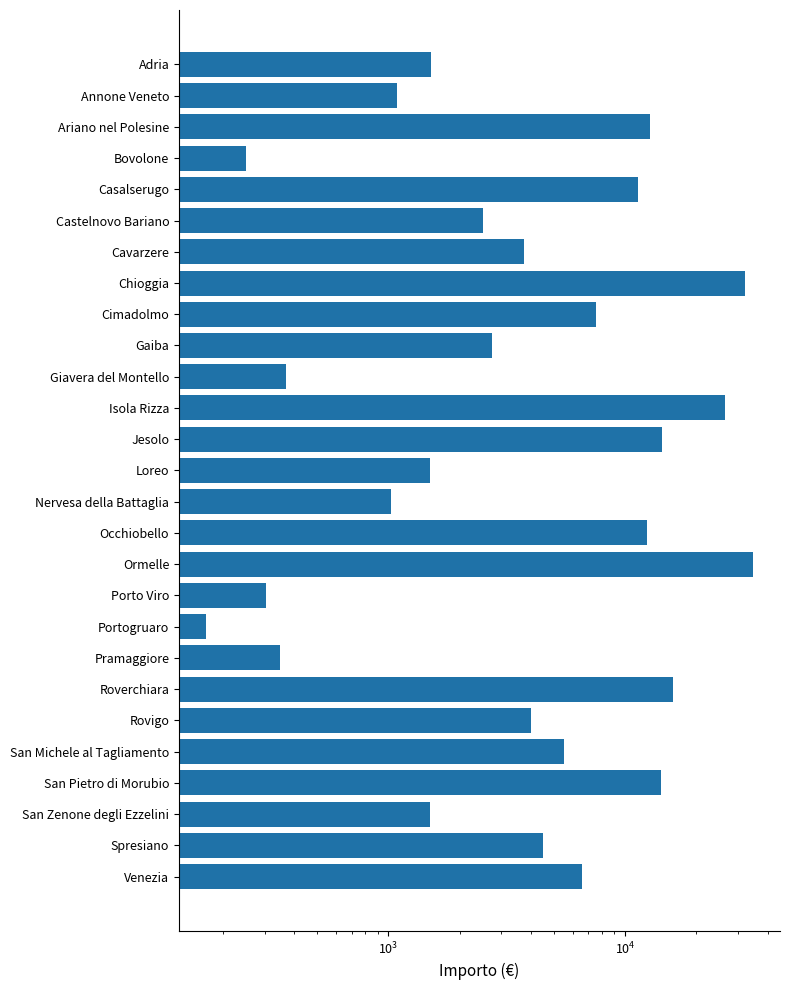

How many bars are there in total?

27